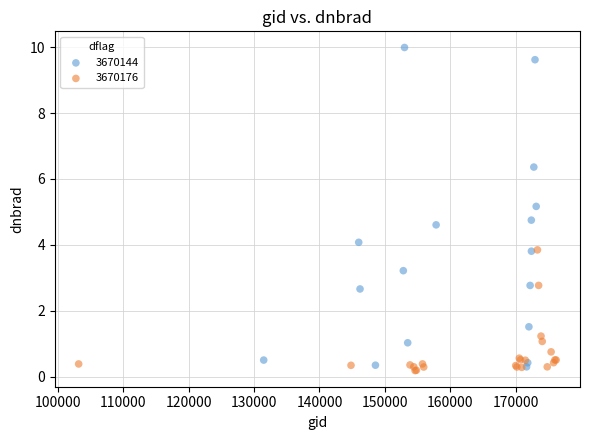

Which series reaches the maximum Y coordinate?

3670144